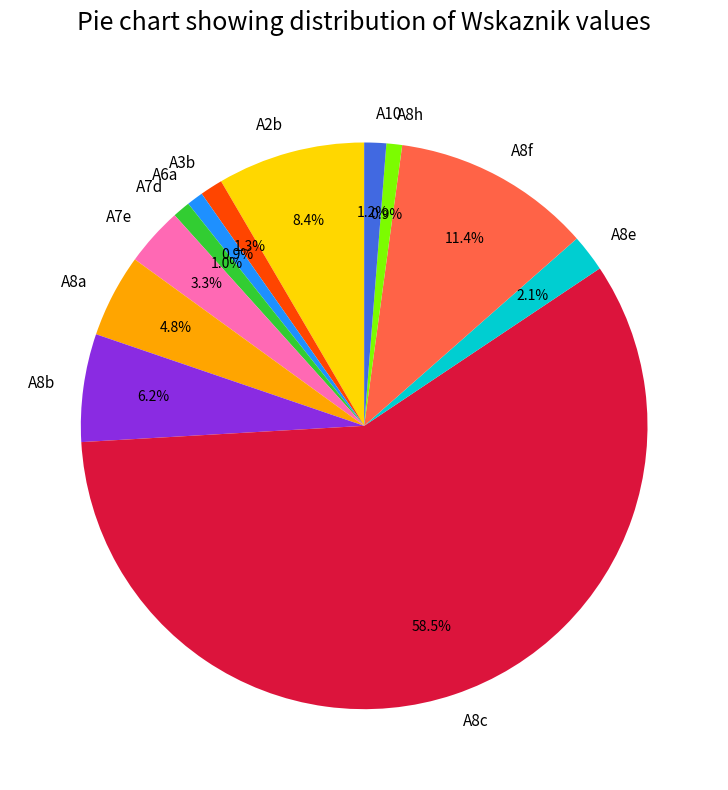

Between A7d and A8e, which is larger?

A8e